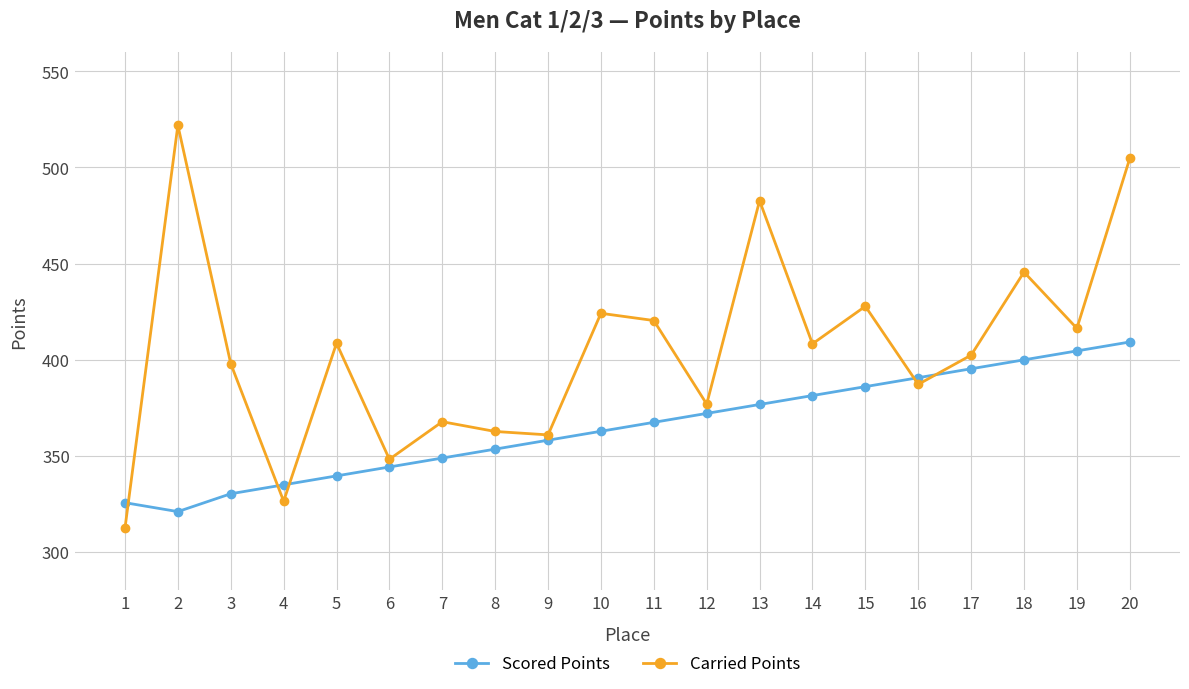

What is the difference between the Scored Points values at 3 and 17?

65.0